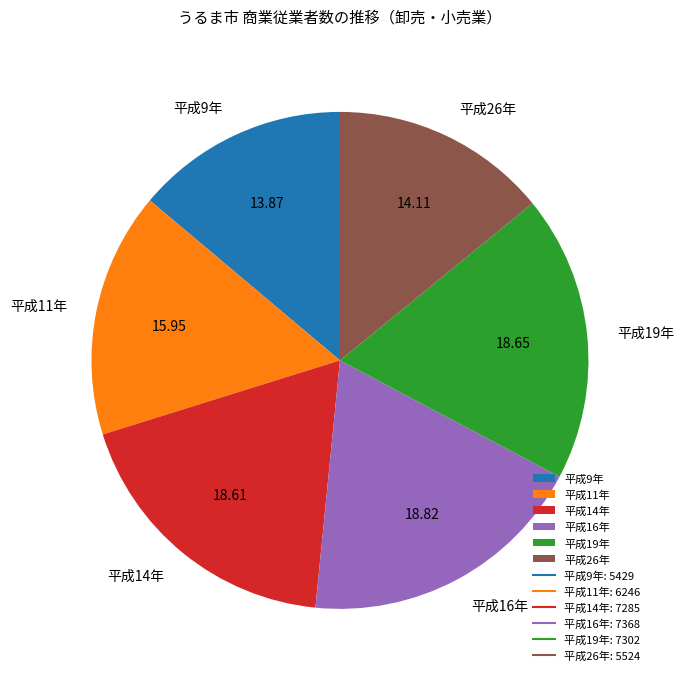

The 平成16年 slice represents 19% of the pie. True or false?

True